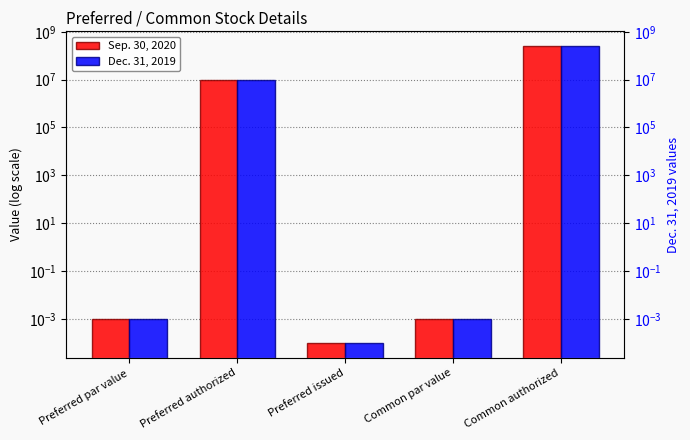

Reading left to right, transcribe all the data shown in this chart.

Sep. 30, 2020: 0.0	10000000.0	0.0	0.0	250000000.0
Dec. 31, 2019: 0.0	10000000.0	0.0	0.0	250000000.0